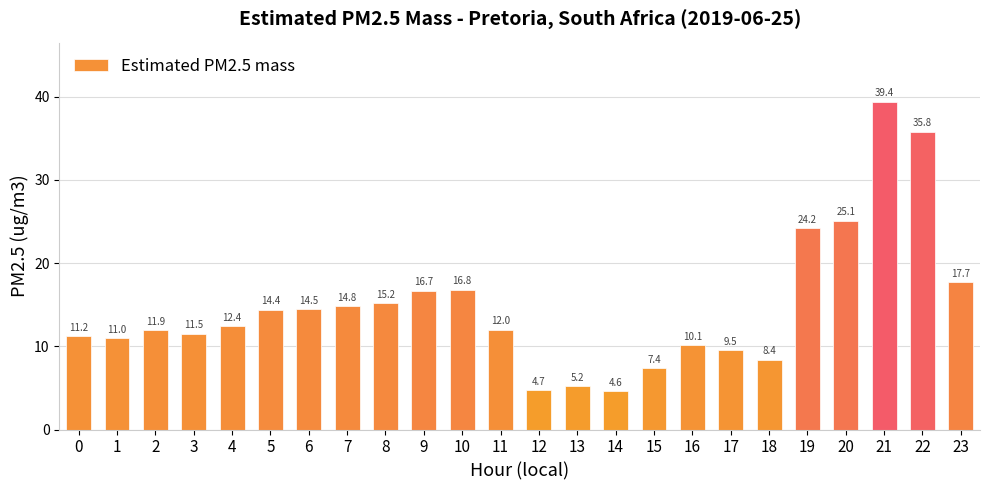

Which label corresponds to the largest value in the chart?

21